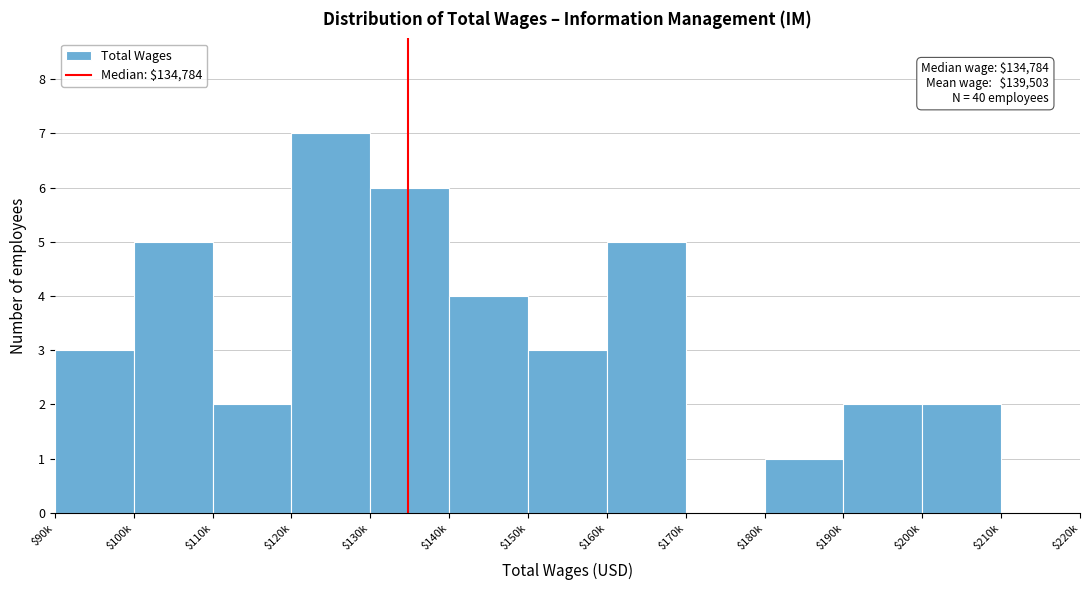

True or false: the data shows -3 at $210k.

False